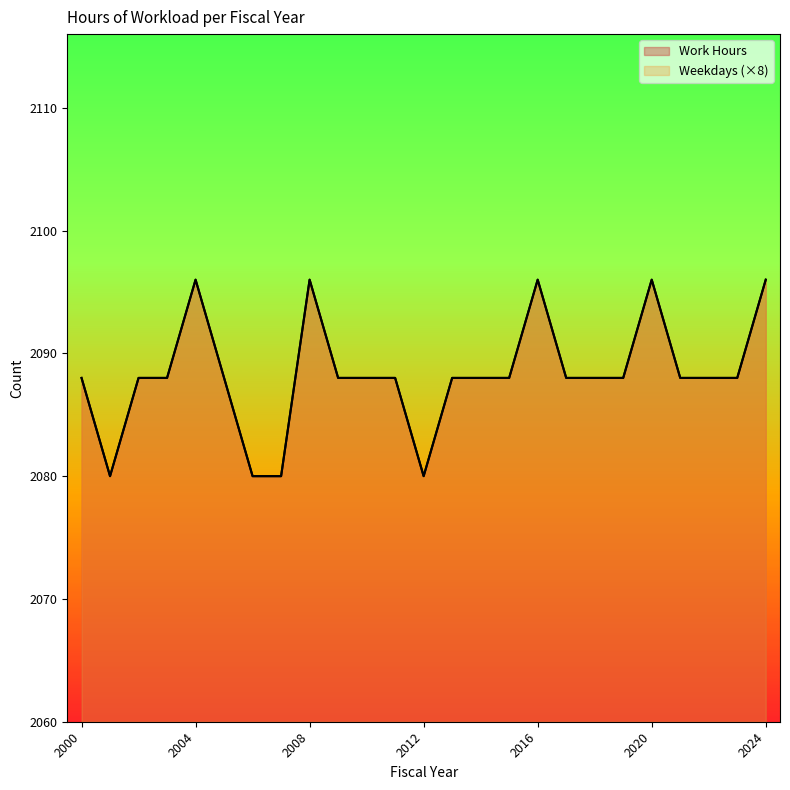

The Weekdays series shows 452 at 2004. True or false?

False